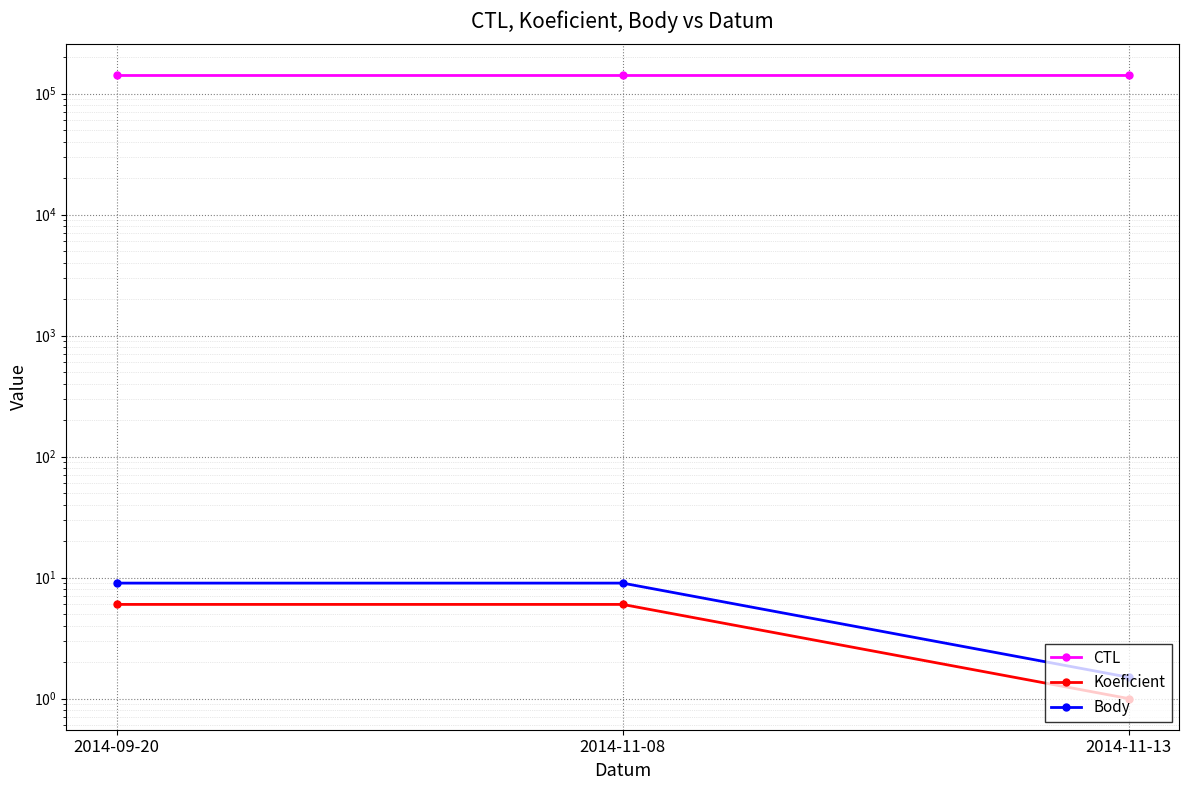

What position from the right is 2014-11-13?

1